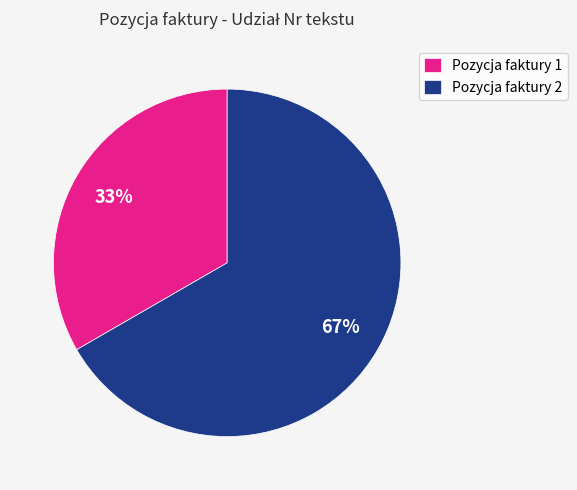

Rank the categories by value from highest to lowest.

Pozycja faktury 2, Pozycja faktury 1